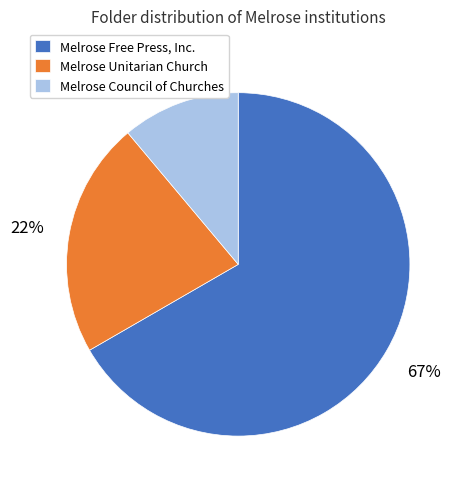

To the nearest percent, what percentage of the pie is Melrose Council of Churches?

11%